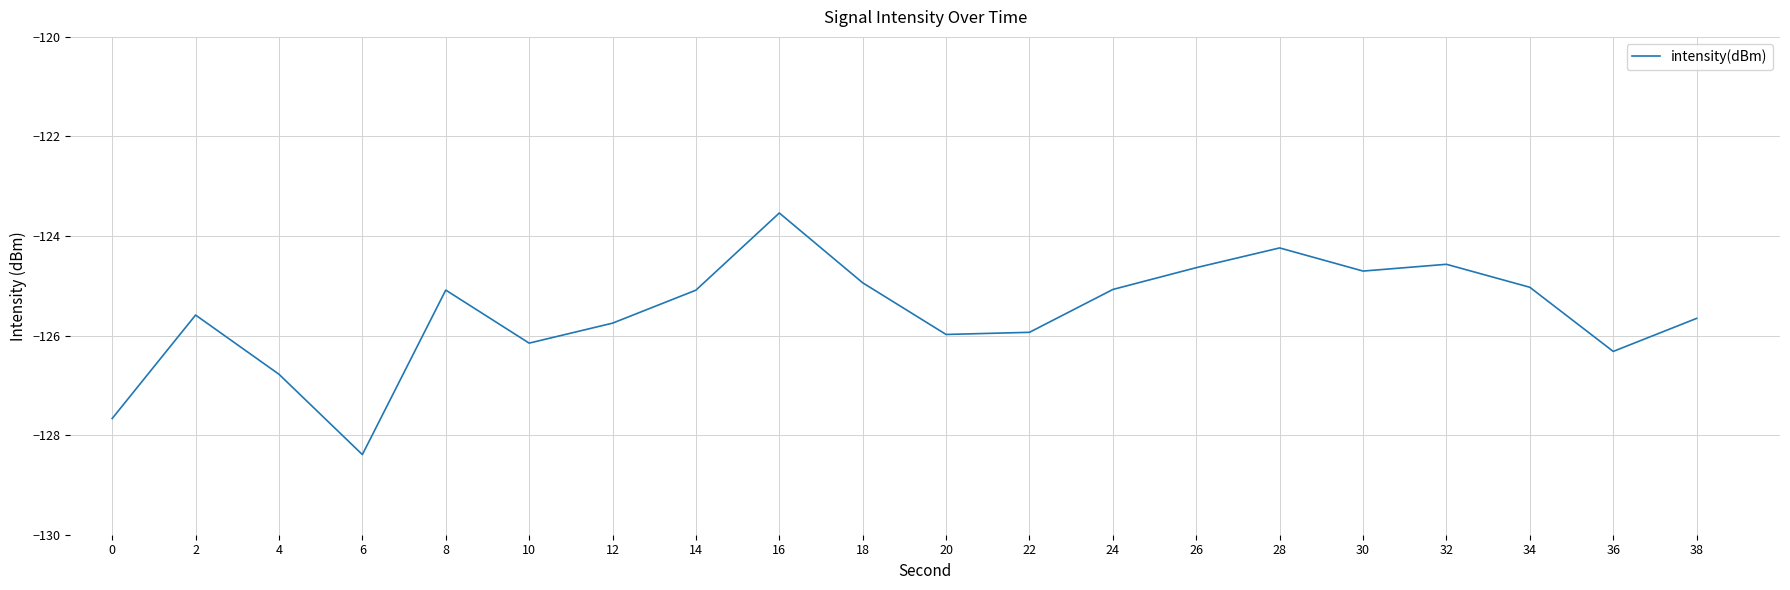

Reading left to right, list all the values displayed in this chart.

-127.7	-125.6	-126.8	-128.4	-125.1	-126.2	-125.8	-125.1	-123.5	-124.9	-126.0	-125.9	-125.1	-124.6	-124.2	-124.7	-124.6	-125.0	-126.3	-125.7